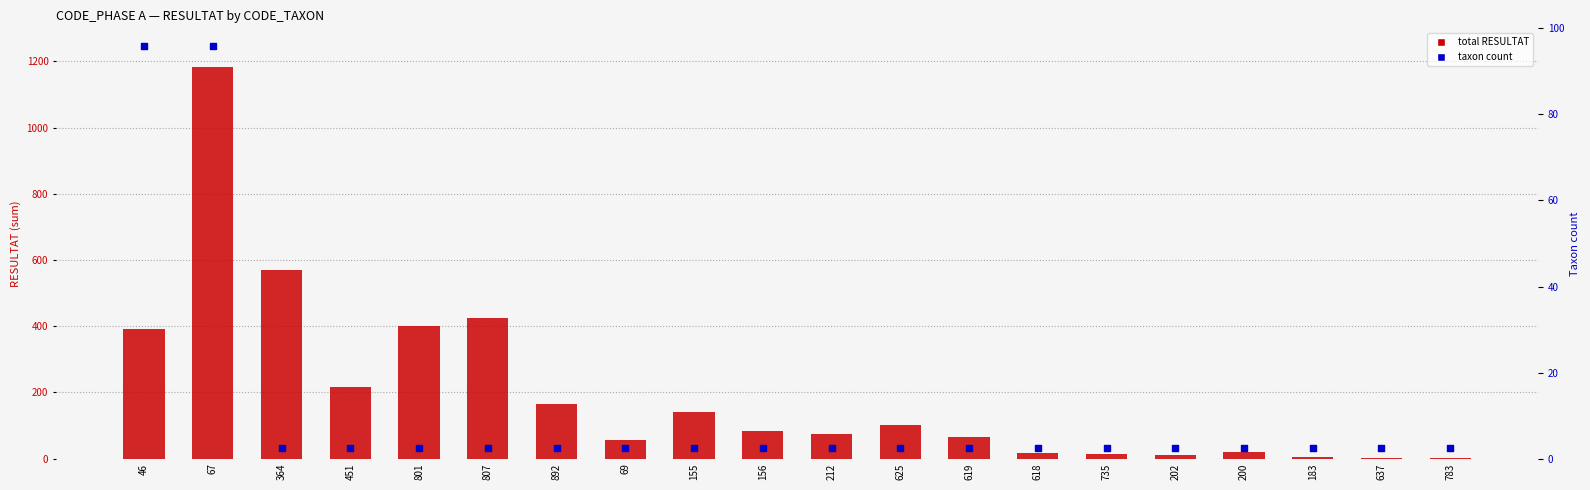

Which series reaches the minimum Y coordinate?

Total RESULTAT